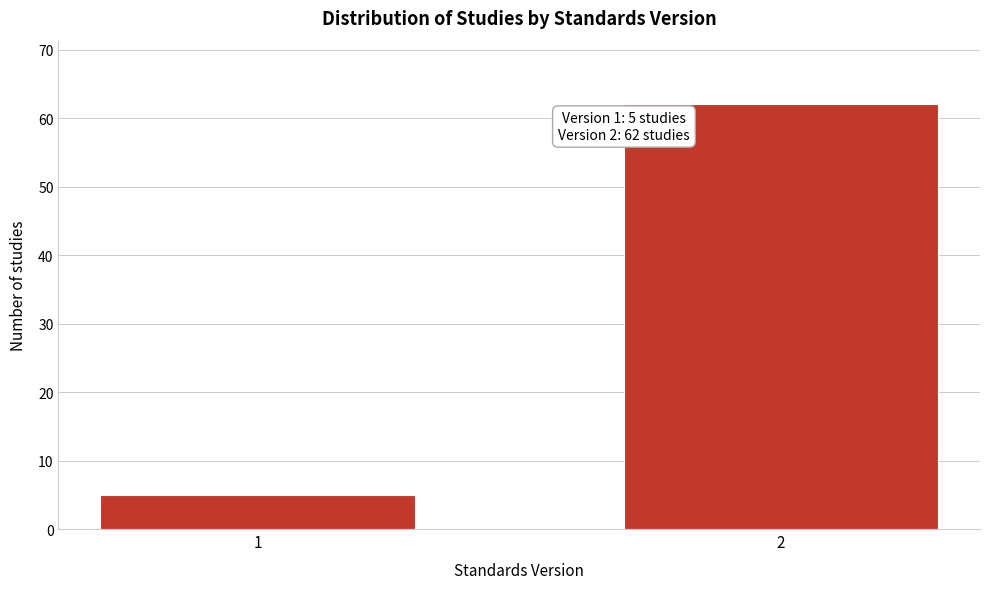

Reading right to left, what are all the values shown in this chart?

2=62	1=5